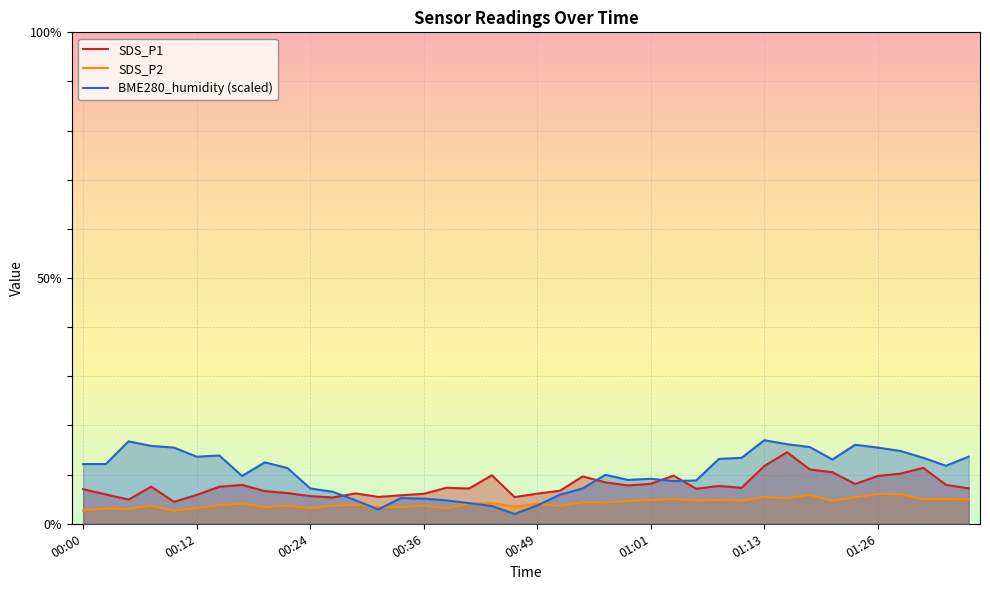

Reading left to right, transcribe all the data shown in this chart.

SDS_P1: 7.0	6.0	4.9	7.5	4.5	5.8	7.5	7.9	6.7	6.2	5.6	5.3	6.2	5.5	5.8	6.1	7.3	7.2	9.9	5.4	6.1	6.7	9.6	8.4	7.8	8.1	9.8	7.1	7.7	7.3	11.8	14.6	11.1	10.5	8.1	9.7	10.2	11.4	7.9	7.2
SDS_P2: 2.7	3.1	3.0	3.7	2.6	3.2	3.8	4.1	3.4	3.7	3.2	3.7	3.8	3.4	3.4	3.7	3.1	4.1	4.2	3.5	4.0	3.6	4.3	4.3	4.6	4.8	5.0	4.7	4.8	4.7	5.5	5.2	5.9	4.7	5.4	6.0	6.0	5.0	5.1	5.0
BME280_humidity: 12.2	12.2	16.8	15.8	15.5	13.7	13.9	9.7	12.5	11.3	7.2	6.5	4.8	2.9	5.2	5.1	4.8	4.2	3.6	2.0	3.7	5.9	7.2	10.0	8.9	9.2	8.7	8.8	13.2	13.4	17.0	16.2	15.6	13.1	16.1	15.5	14.8	13.4	11.8	13.7